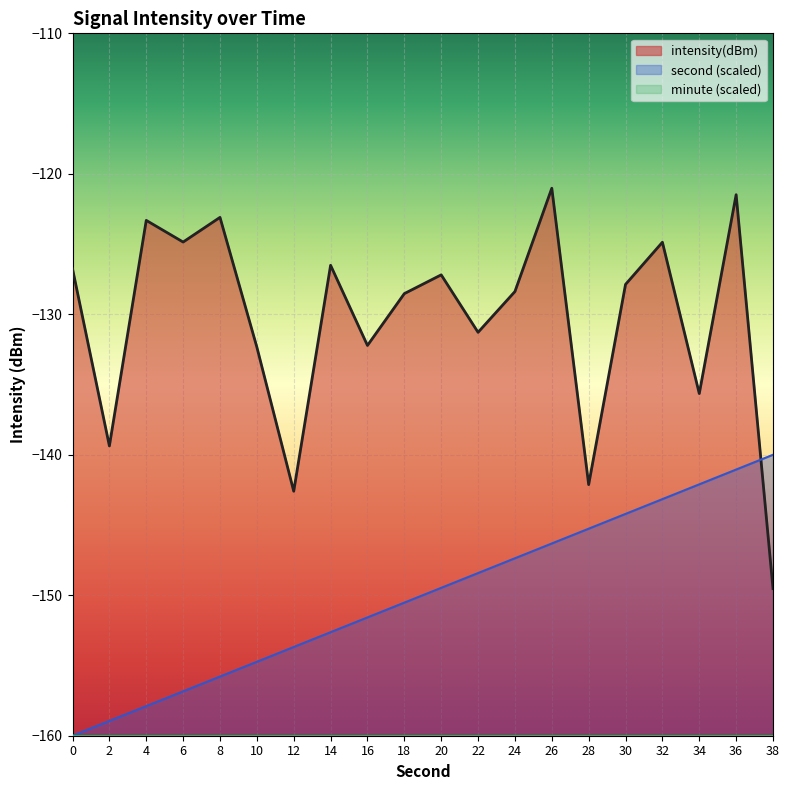

Reading left to right, list all the values displayed in this chart.

intensity(dBm): -126.8	-139.4	-123.3	-124.9	-123.1	-132.3	-142.6	-126.5	-132.2	-128.5	-127.2	-131.3	-128.4	-121.0	-142.1	-127.9	-124.9	-135.6	-121.5	-149.5
second: -160.0	-158.9	-157.9	-156.8	-155.8	-154.7	-153.7	-152.6	-151.6	-150.5	-149.5	-148.4	-147.4	-146.3	-145.3	-144.2	-143.2	-142.1	-141.1	-140.0